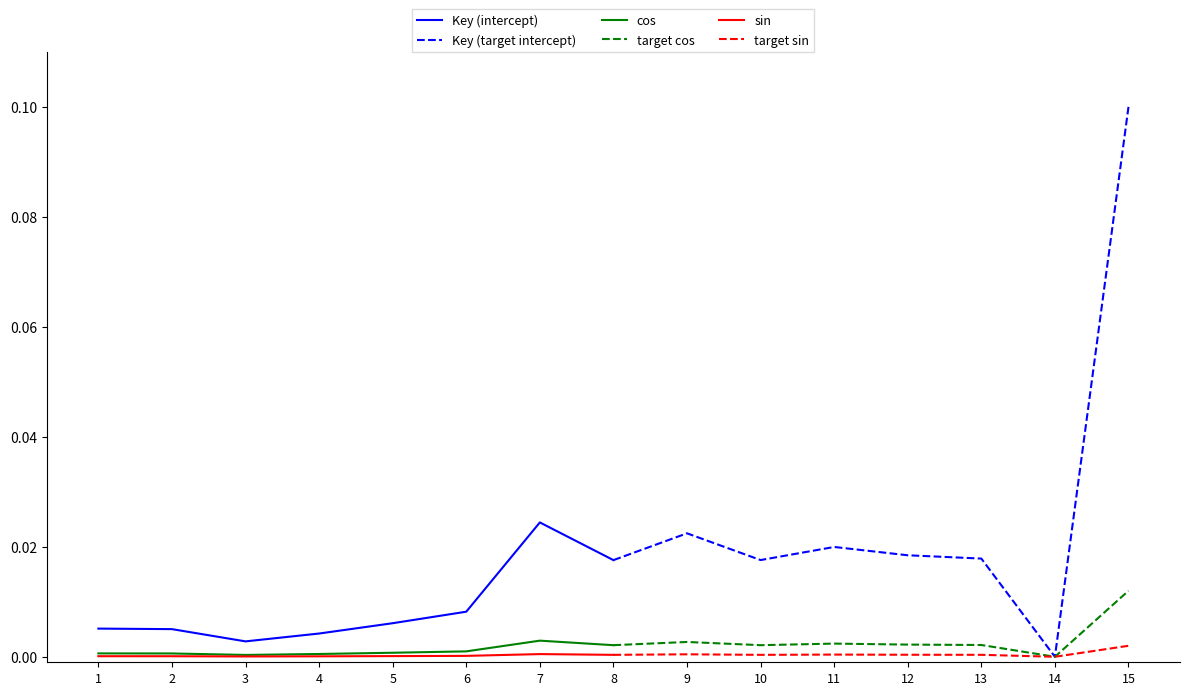

At which label does Key (target intercept) reach its minimum?

14